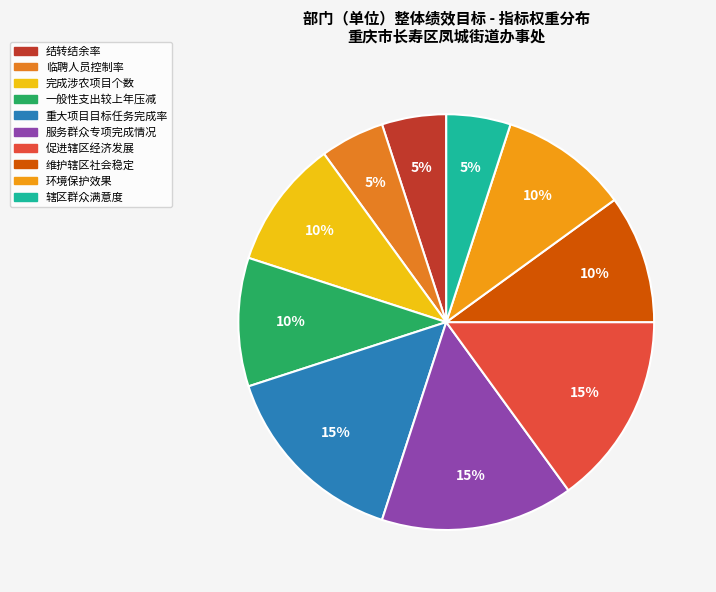

To the nearest percent, what percentage of the pie is 重大项目目标任务完成率?

15%